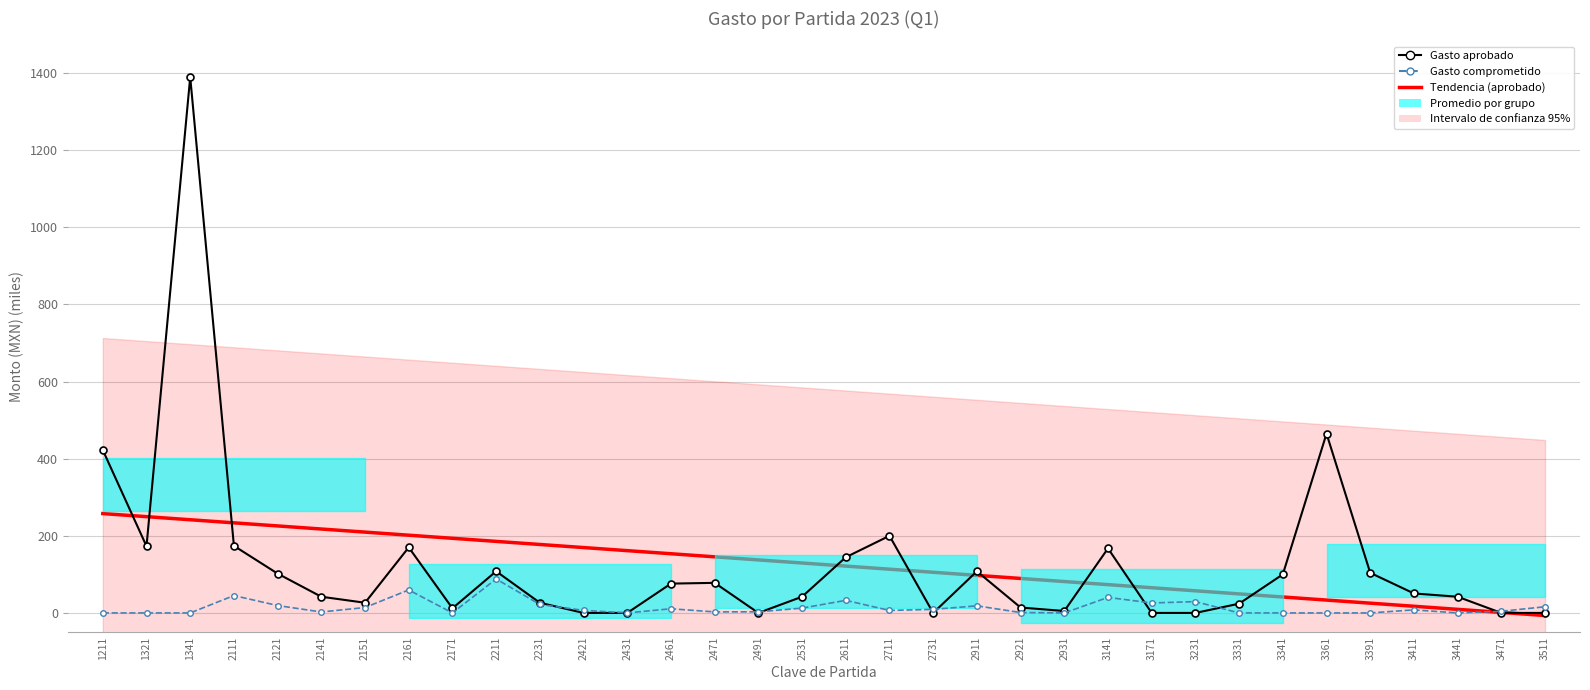

Where do Tendencia (aprobado) and Gasto aprobado first cross each other?

1211 and 1321